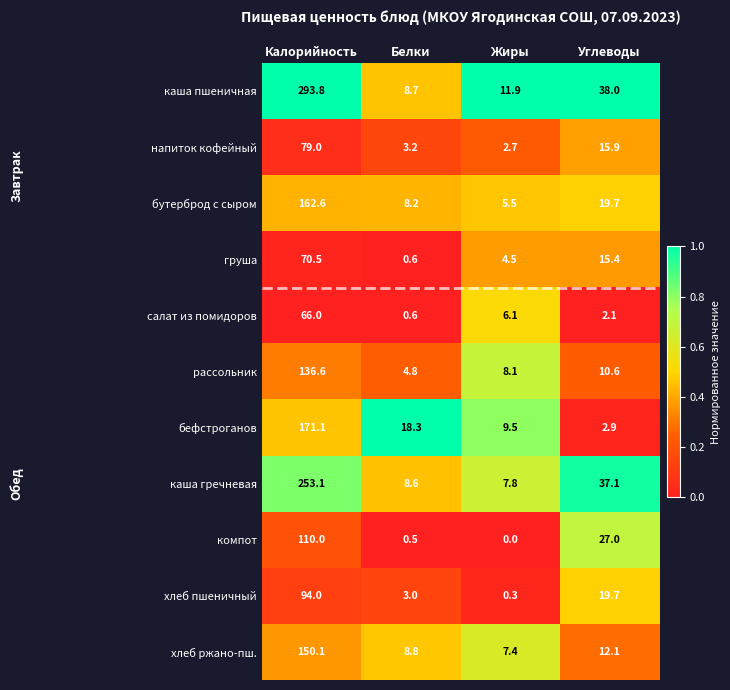

True or false: каша пшеничная has a value of 38.0 at Углеводы.

True